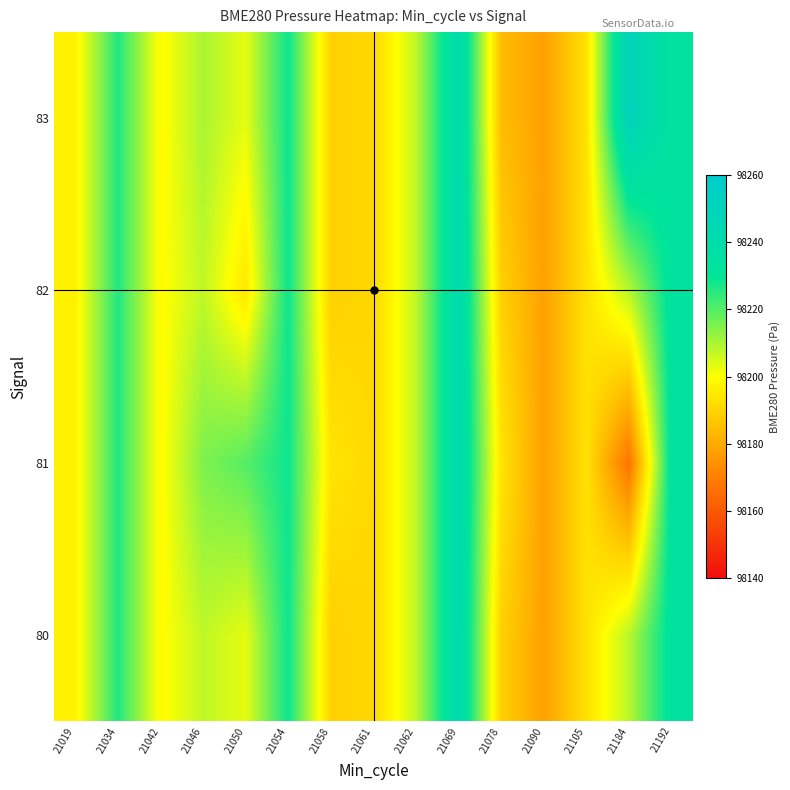

At 21078, list the series in order from smallest to largest.

83, 80, 82, 81